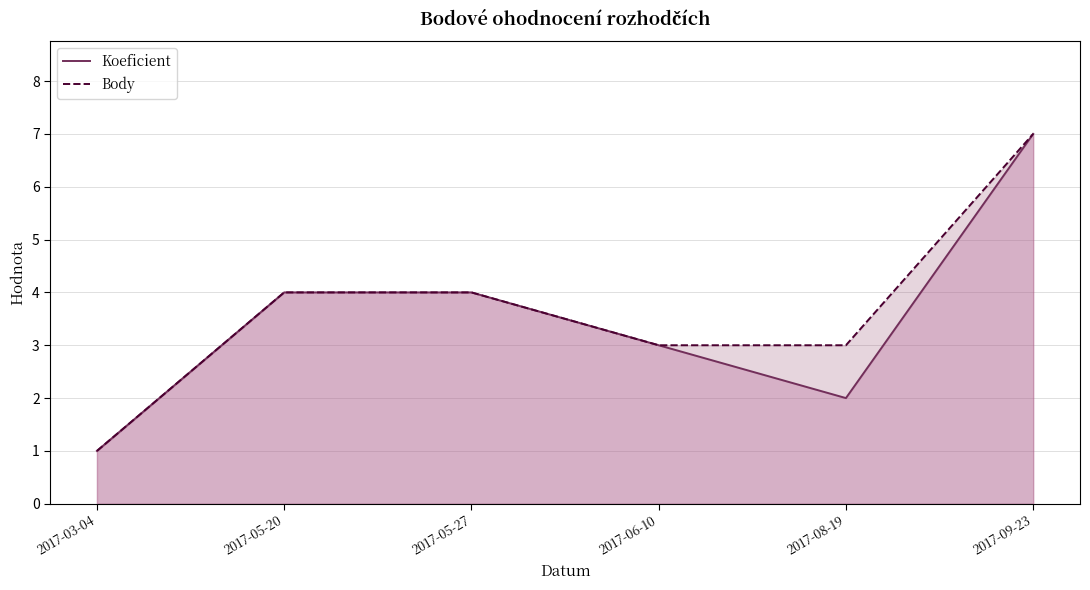

Where does the Body series first go above 4?

2017-09-23